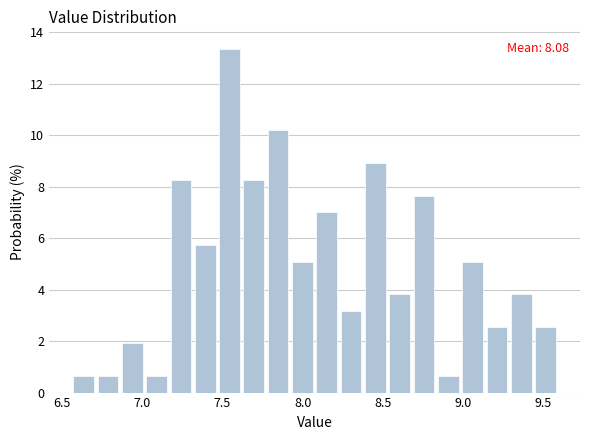

Around what value on the x-axis is the tallest bar? Give the approximate position of its centre, as read against the axis.

7.55